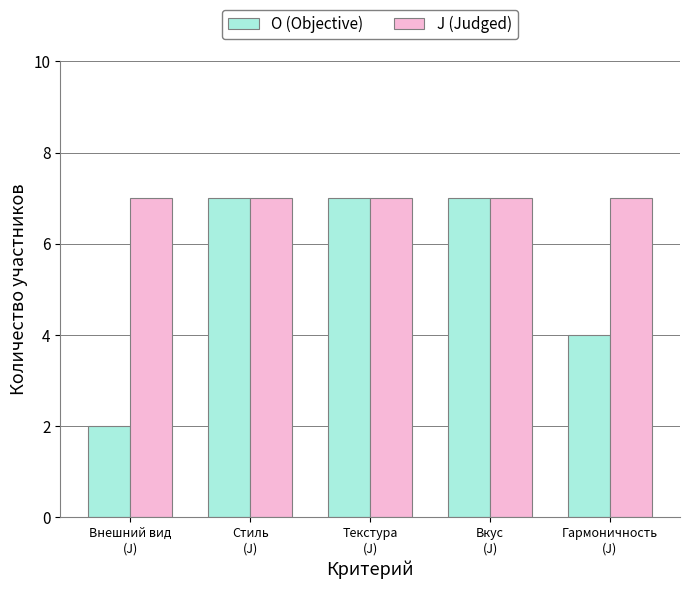

What are all the series names shown in the legend?

O (Objective), J (Judged)